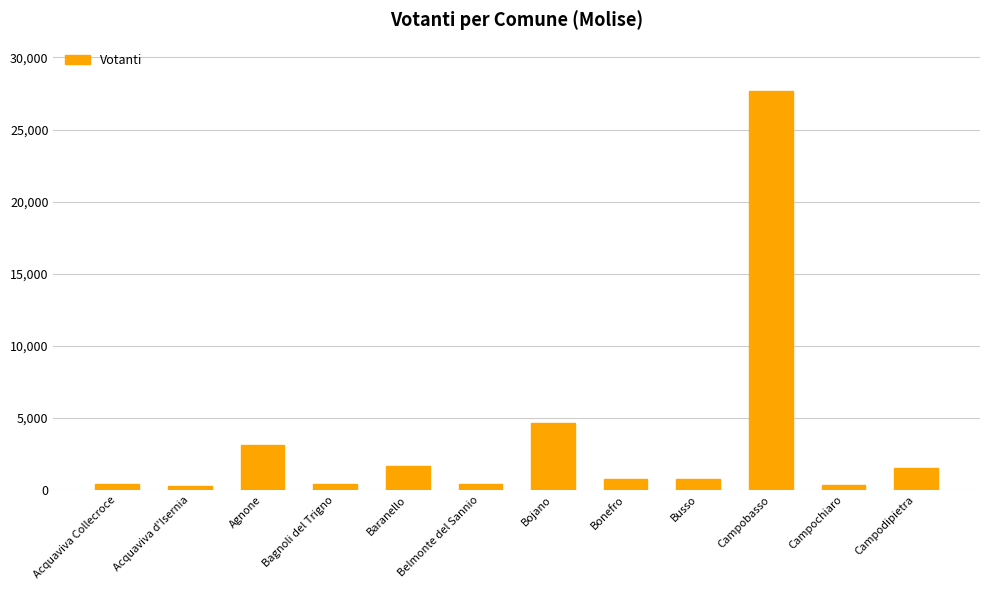

What is the greatest value displayed?

27707